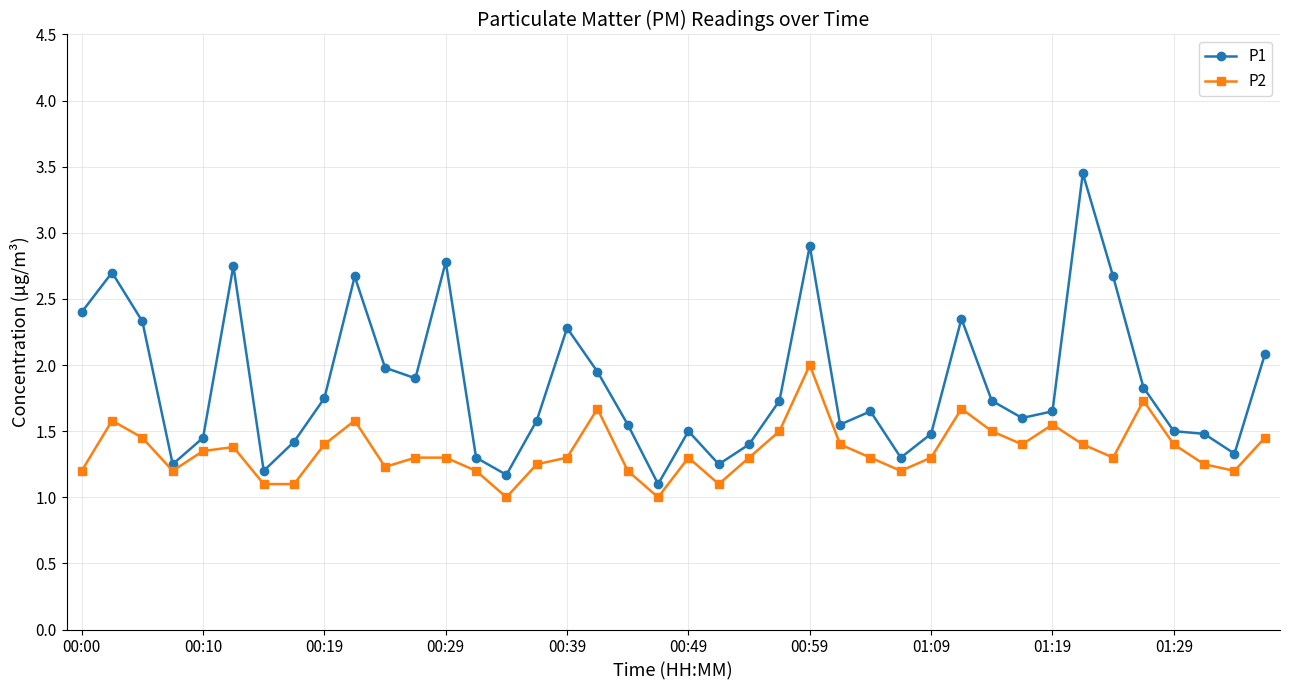

True or false: P1 has more than 1 points higher than both neighbors.

True